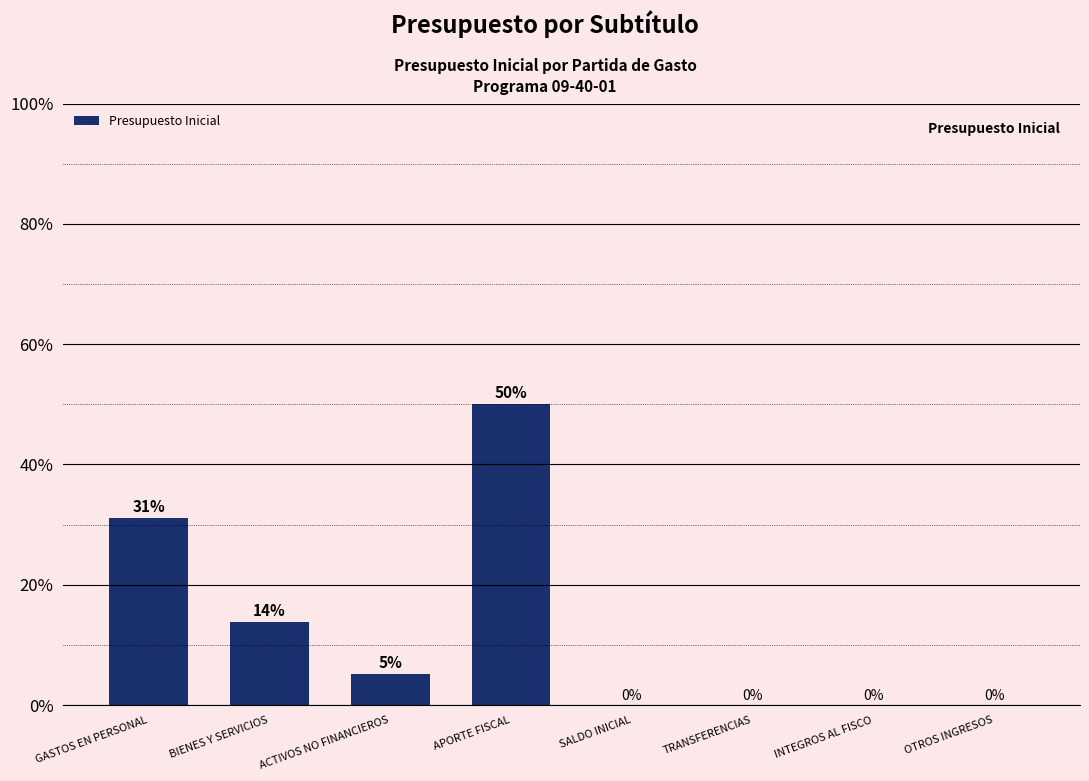

Between APORTE FISCAL and SALDO INICIAL, which is larger?

APORTE FISCAL